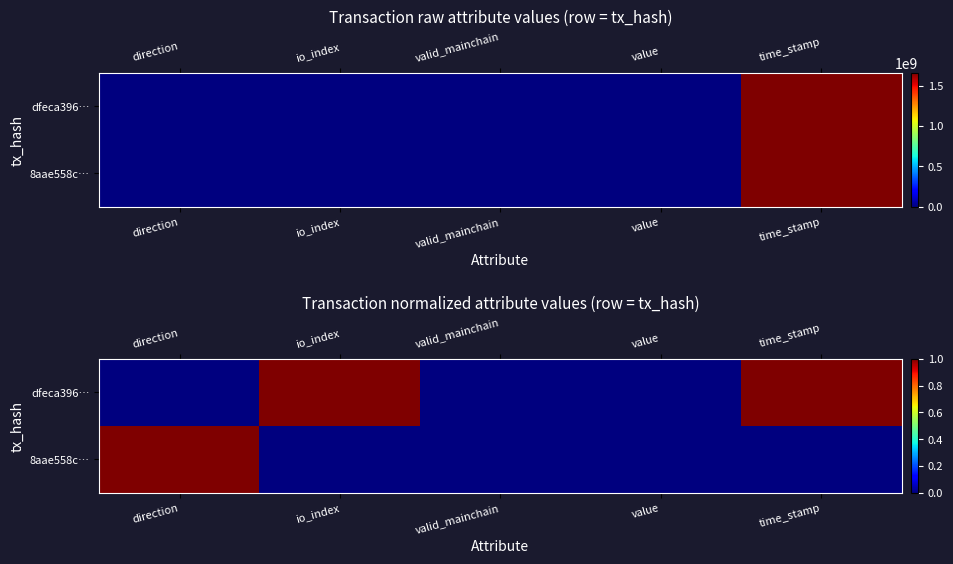

List the series in order of their peak value, lowest first.

dfeca396…, 8aae558c…